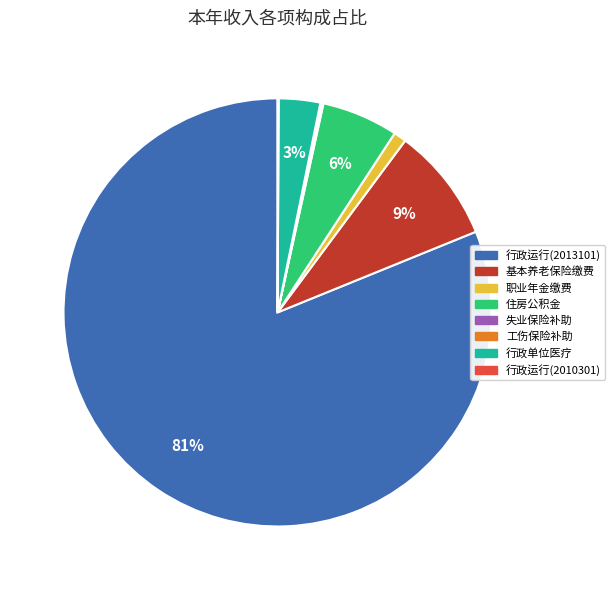

Is there a majority slice in this chart?

Yes